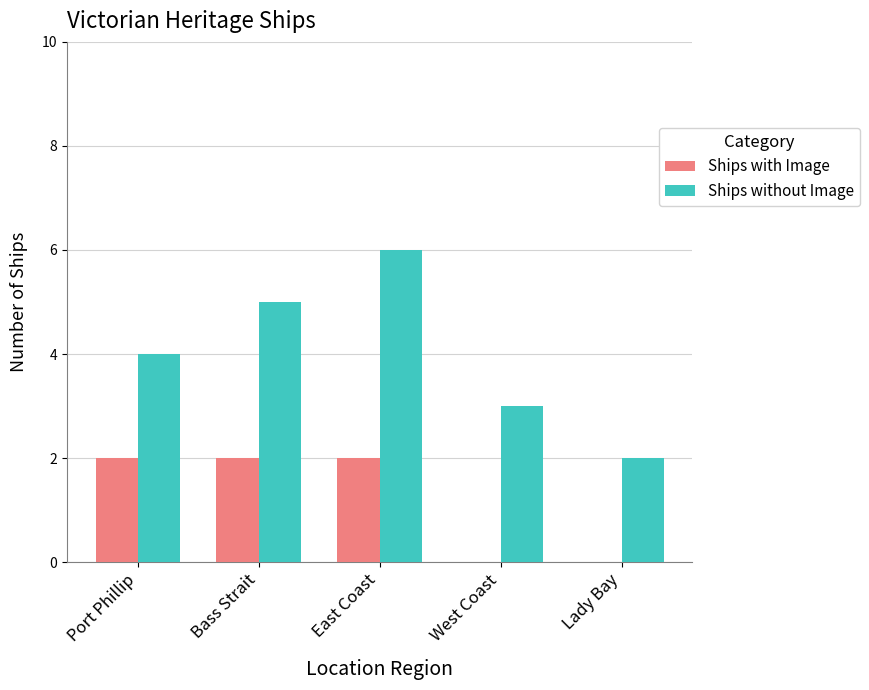

Read the Ships without Image value at East Coast.

6